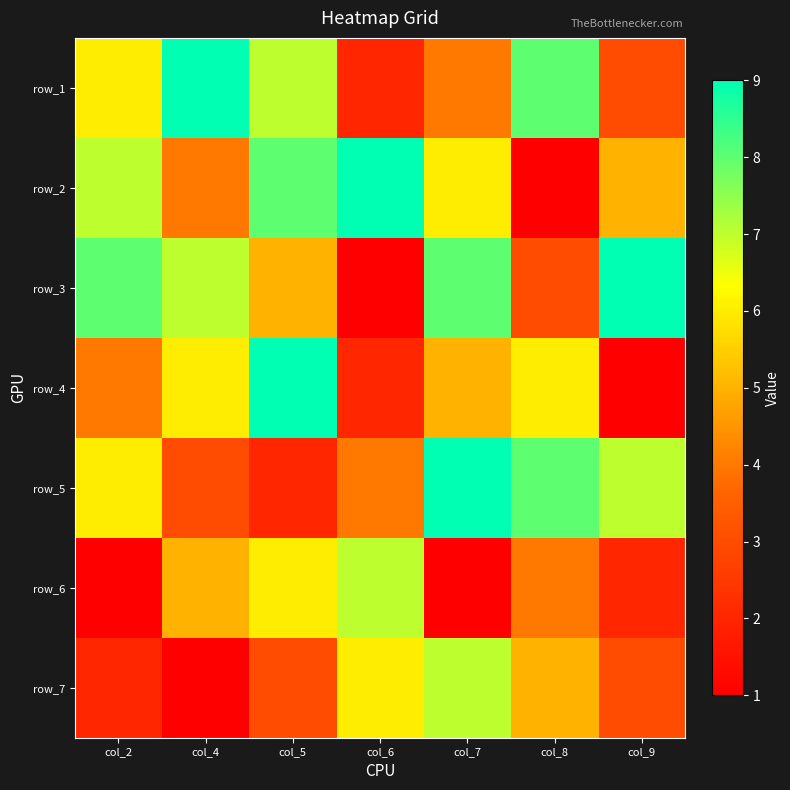

What is the total value across all series at col_9?

30